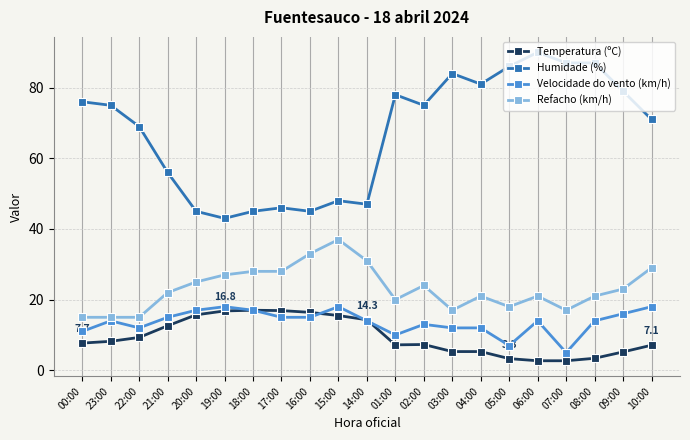

True or false: Temperatura (ºC) and Refacho (km/h) cross at least once.

False